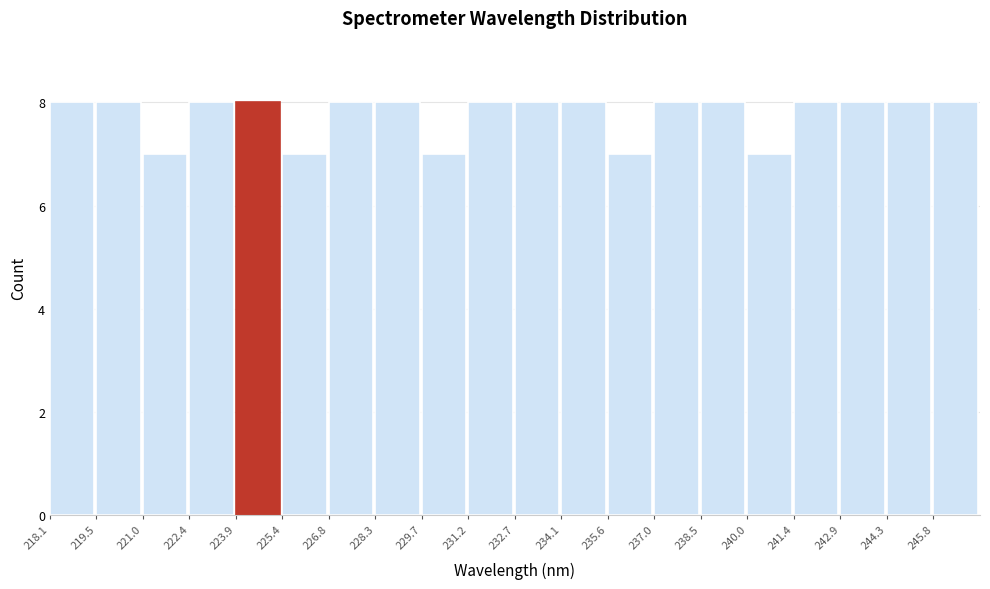

Reading left to right, list every bar in this chart as the range it spans on the x-axis followed by its height. Neither the bar edges nor the heights are printed on the chart, so give them approximately, as read against the axes.

218.0 to 219.6: 8
219.6 to 221.0: 8
221.0 to 222.4: 7
222.4 to 223.8: 8
223.8 to 225.4: 8
225.4 to 226.8: 7
226.8 to 228.2: 8
228.2 to 229.8: 8
229.8 to 231.2: 7
231.2 to 232.6: 8
232.6 to 234.2: 8
234.2 to 235.6: 8
235.6 to 237.0: 7
237.0 to 238.4: 8
238.4 to 240.0: 8
240.0 to 241.4: 7
241.4 to 242.8: 8
242.8 to 244.4: 8
244.4 to 245.8: 8
245.8 to 247.2: 8